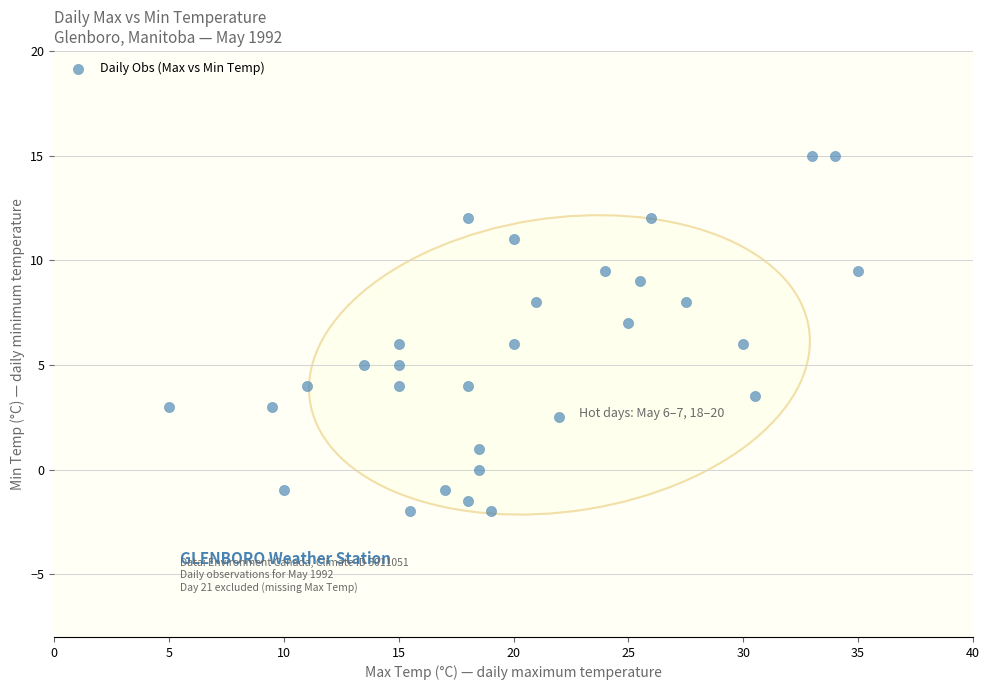

What is the range of X values (max minus min)?

30.0